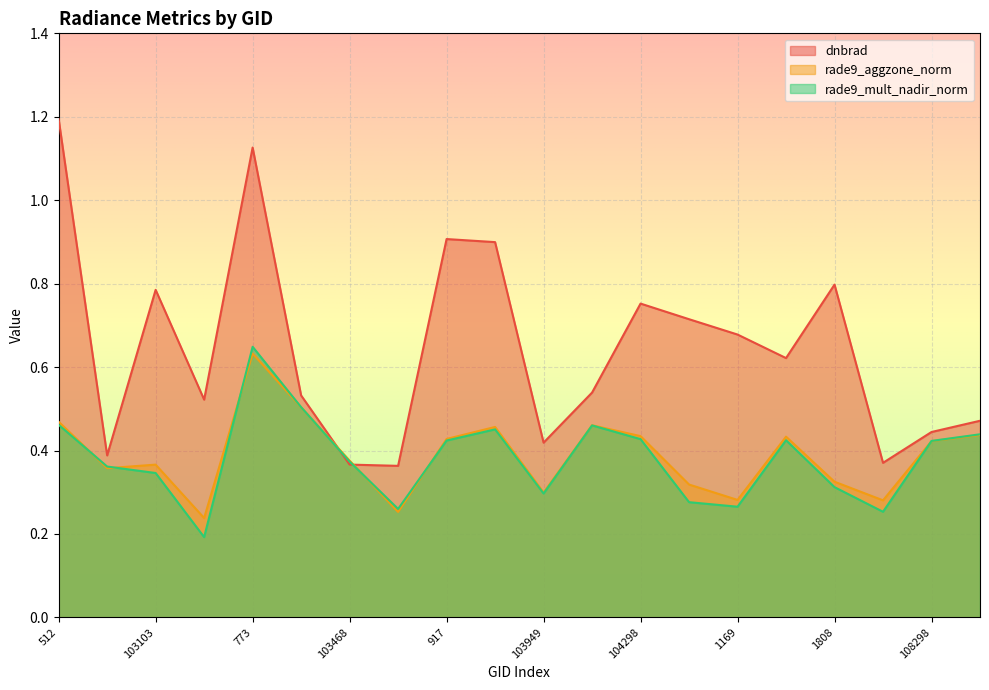

Which series ends up on top after the final intersection of dnbrad and rade9_mult_nadir_norm?

dnbrad